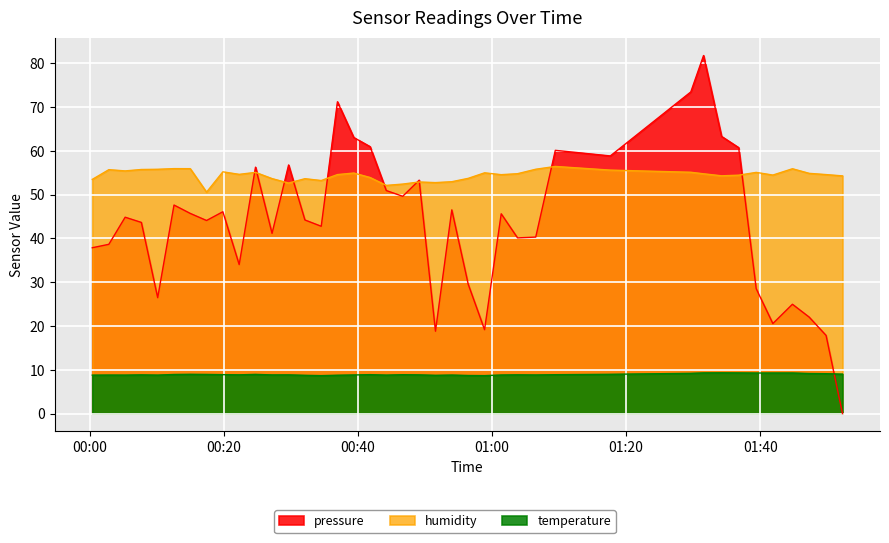

Which series has the widest spread of values?

pressure